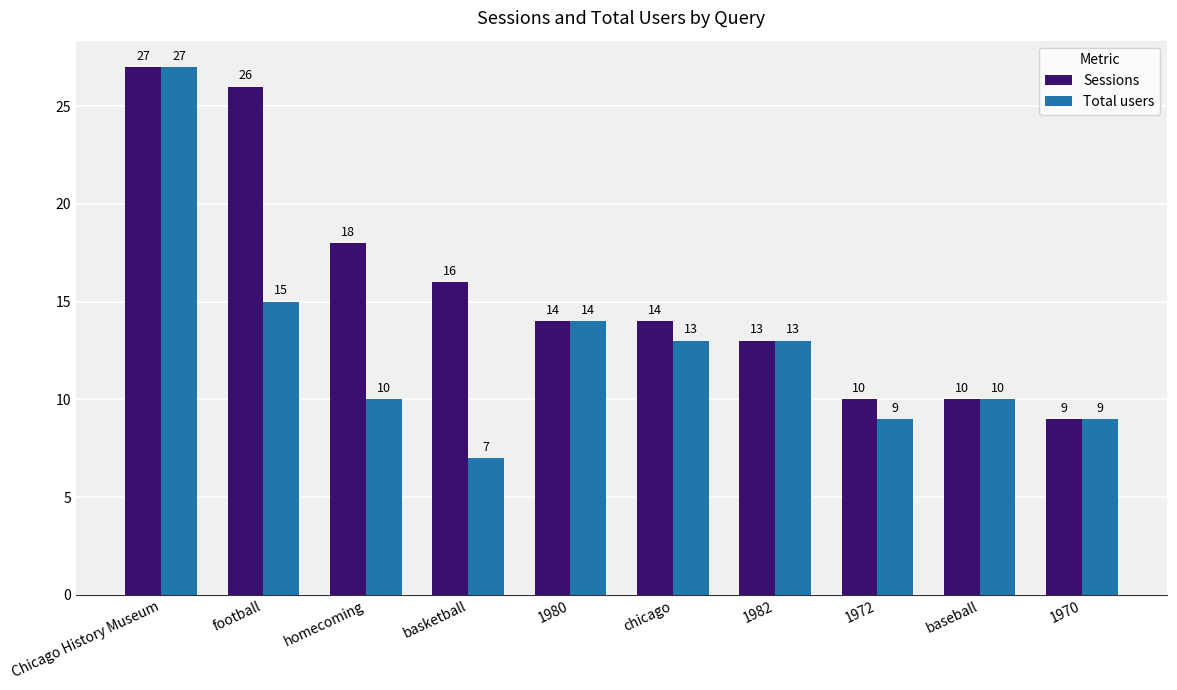

What is the label of the 9th bar from the left?

baseball